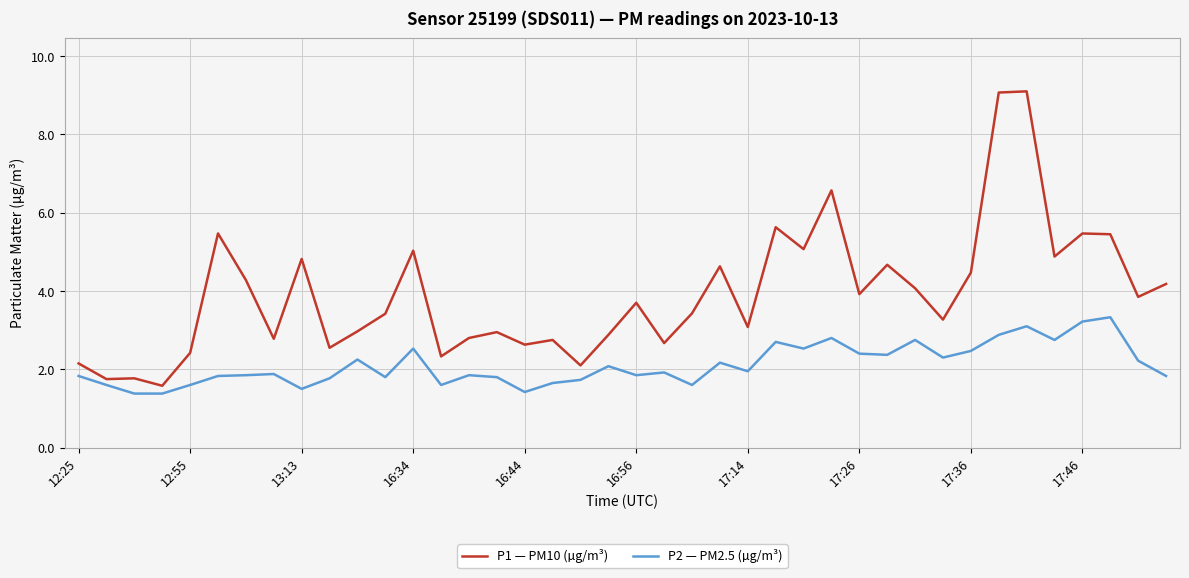

What is the minimum value shown in the chart?

1.4